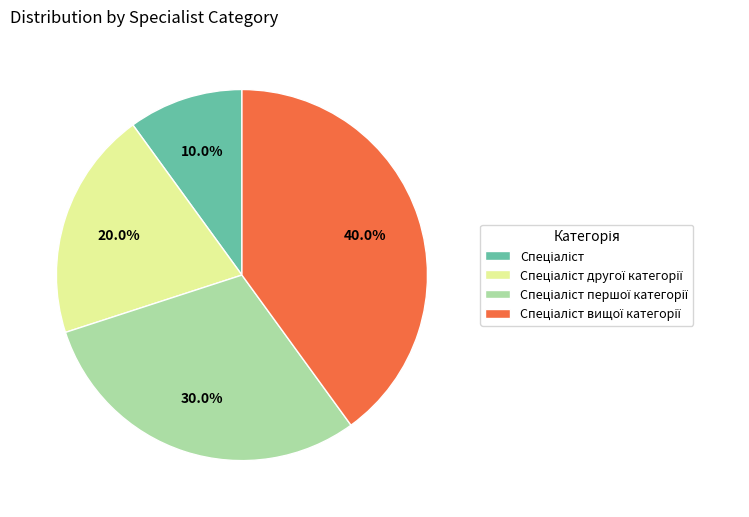

Does any single category account for the majority?

No